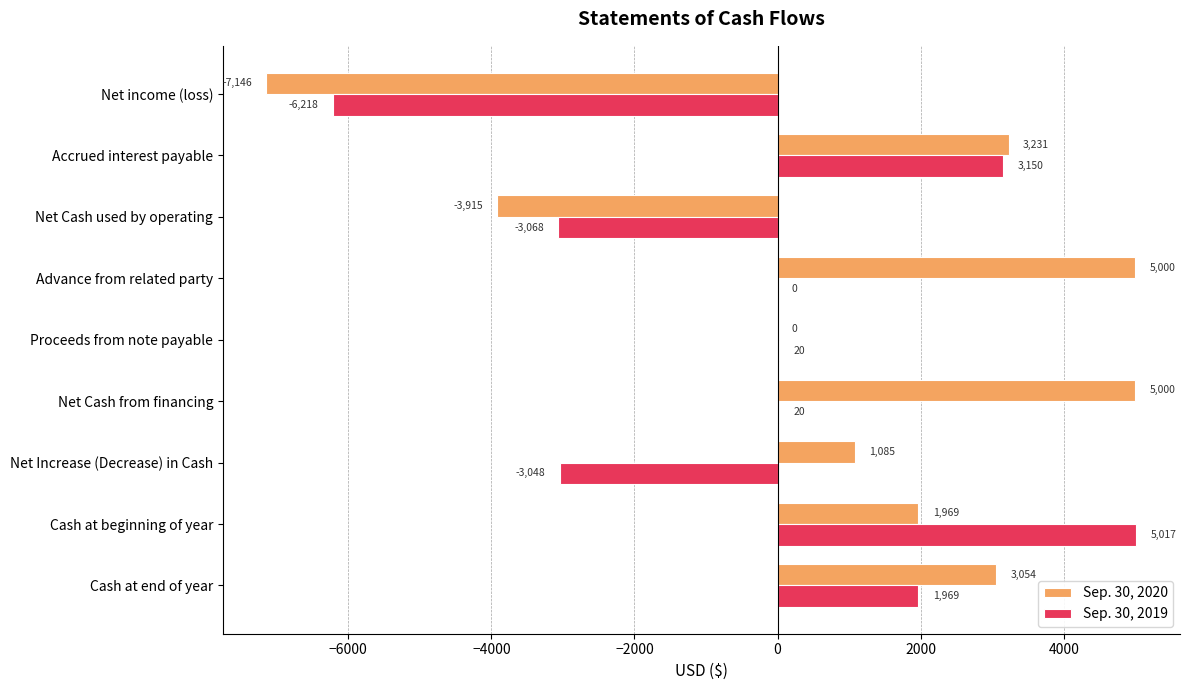

What is the sum of the Sep. 30, 2020 values at Accrued interest payable and Net income (loss)?

-3915